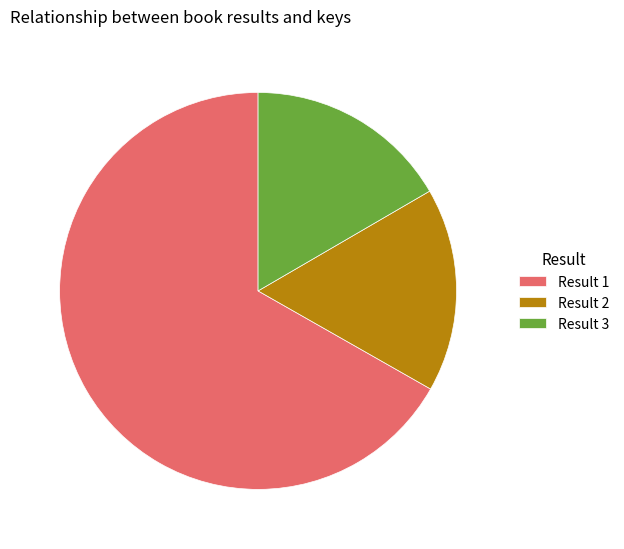

Does any single category account for the majority?

Yes